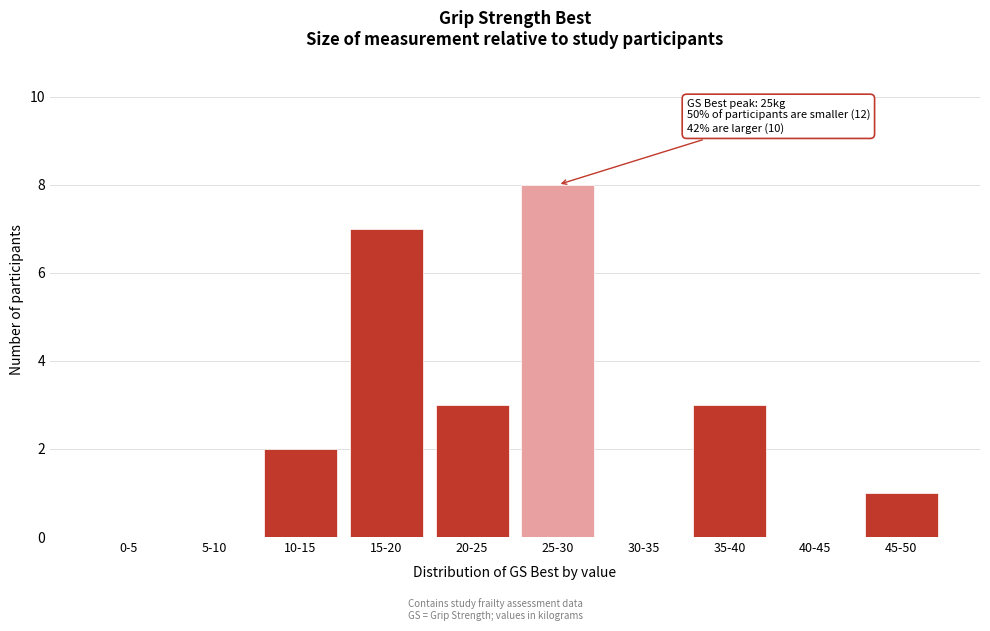

Reading right to left, extract all data points from this chart.

45-50=1	40-45=0	35-40=3	30-35=0	25-30=8	20-25=3	15-20=7	10-15=2	5-10=0	0-5=0